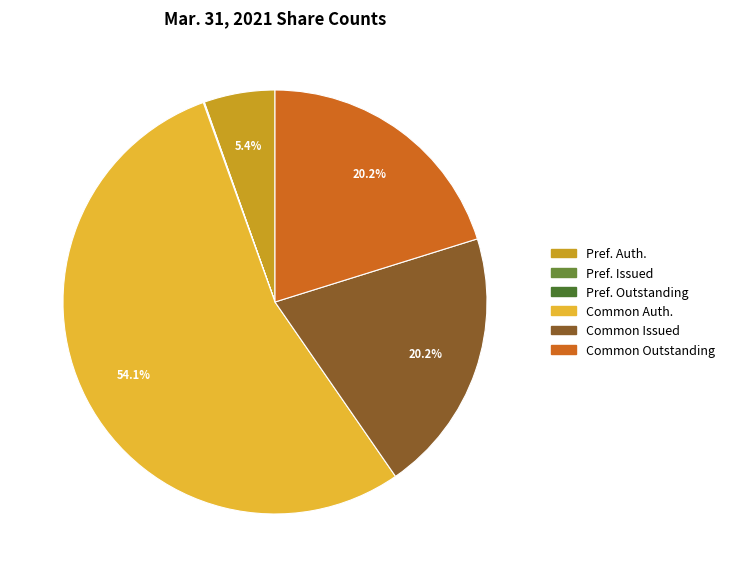

Is there any slice that represents more than half of the pie?

Yes